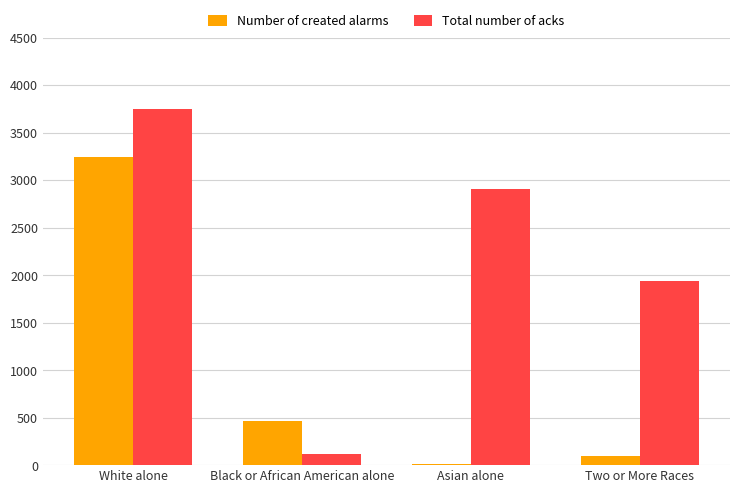

What is the sum of all Number of created alarms values?

3810